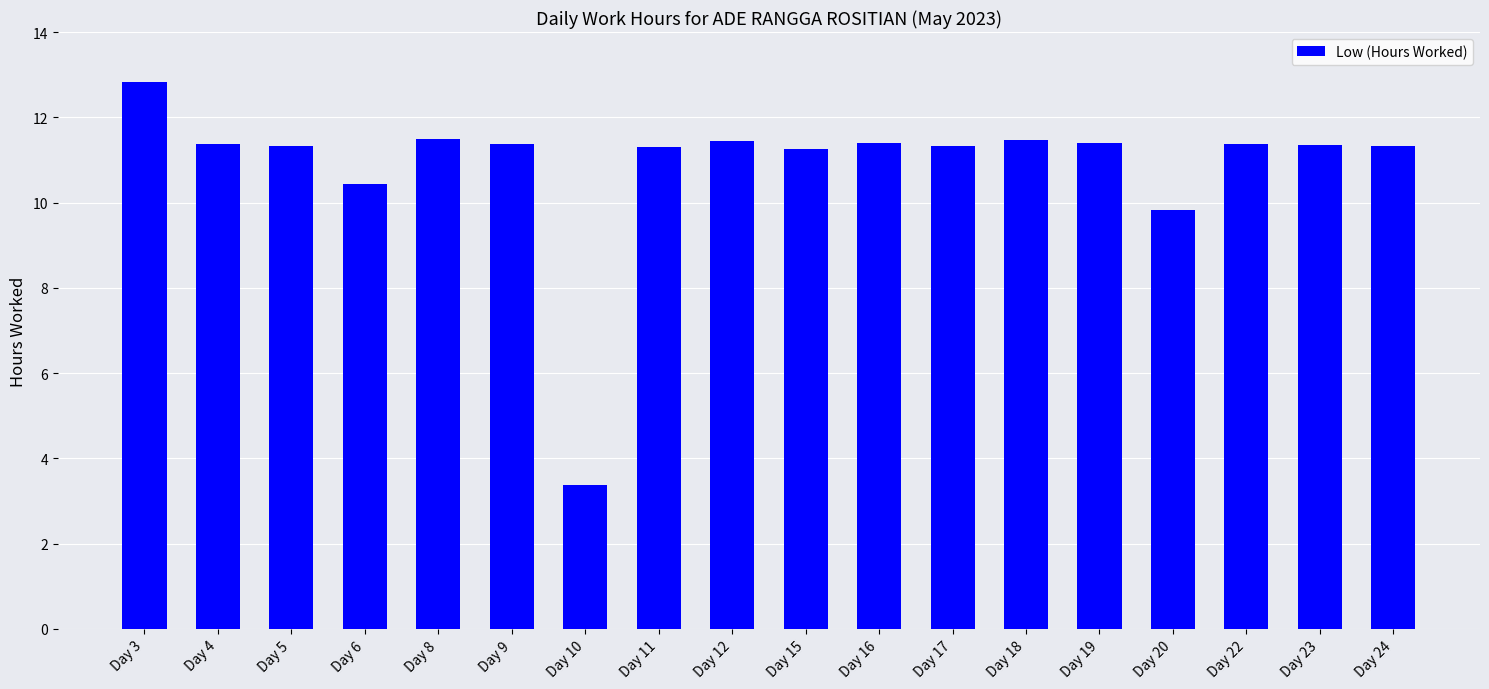

Which label corresponds to the largest value in the chart?

Day 3